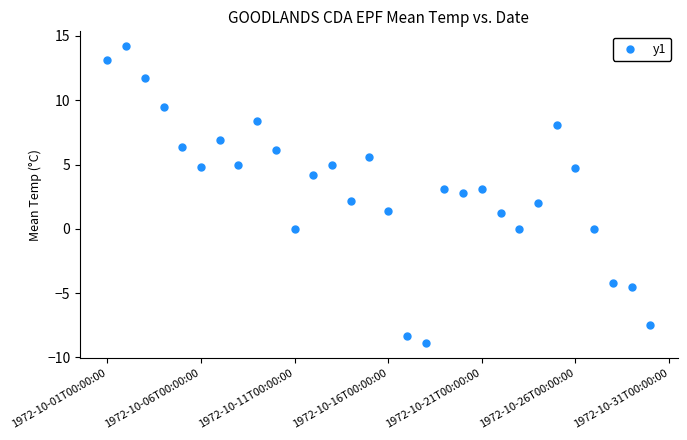

What is the range of Y values (max minus min)?

23.1